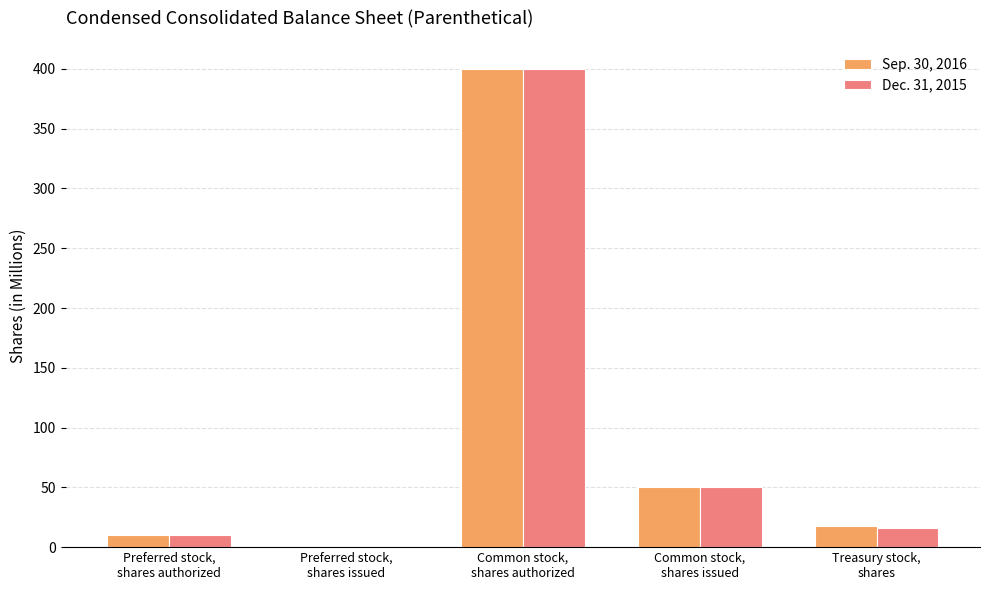

What is the maximum value for Sep. 30, 2016?

400.0